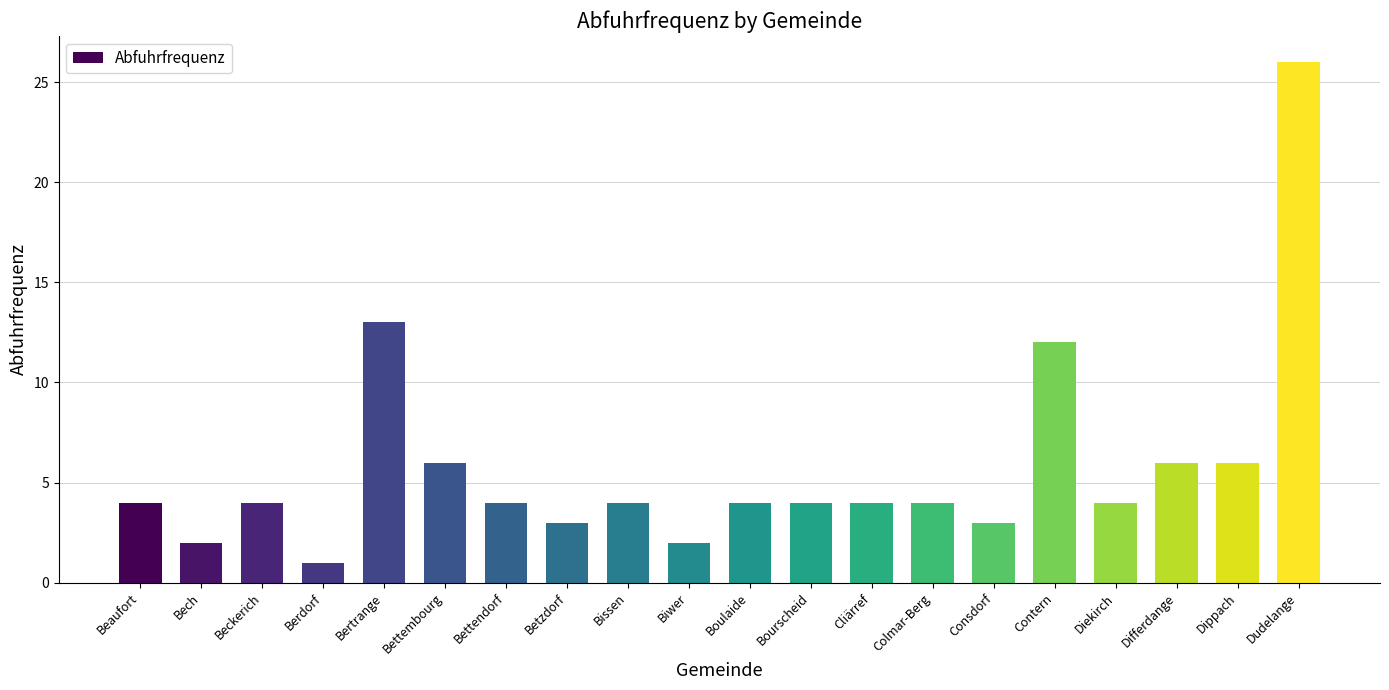

How many distinct data groups are displayed?

1